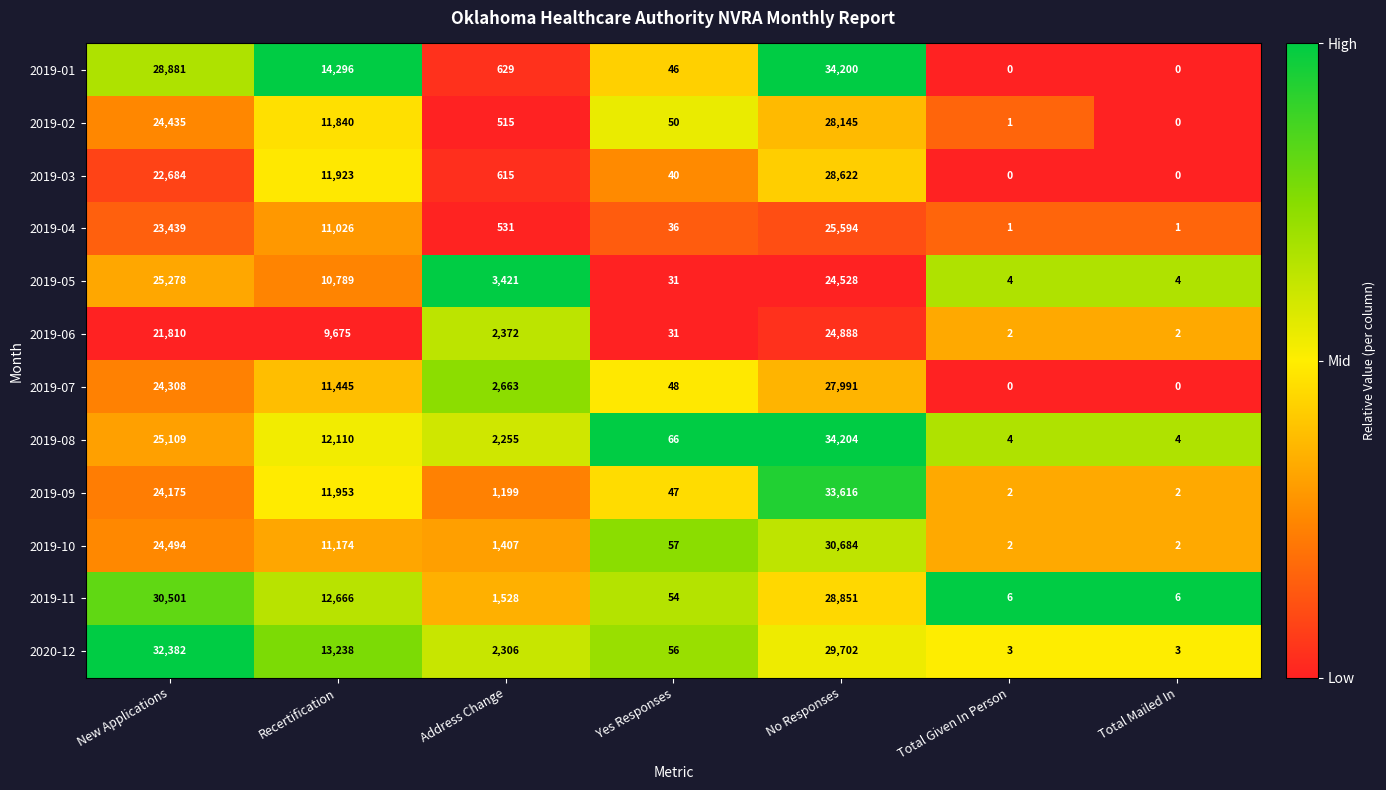

Which label corresponds to the largest value in the chart?

No Responses